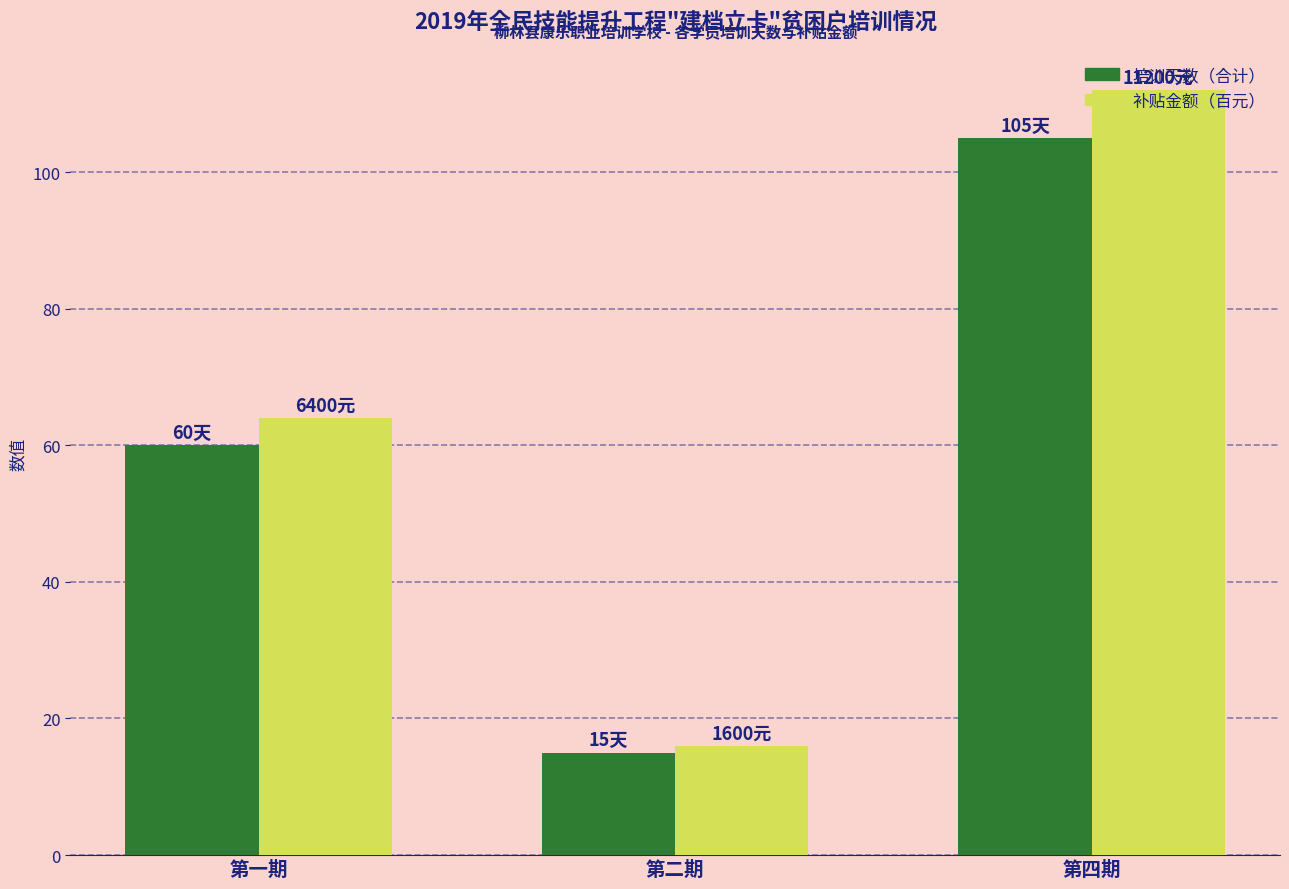

What is the highest value of the 培训天数（合计） series?

105